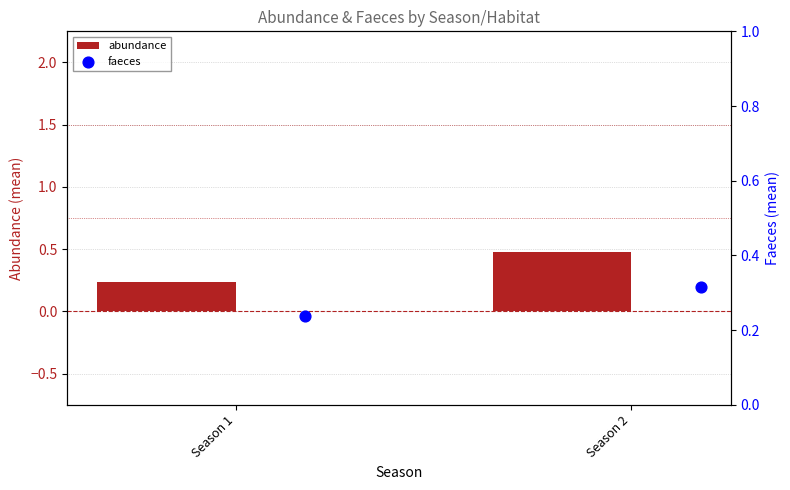

Which series reaches the maximum Y coordinate?

abundance